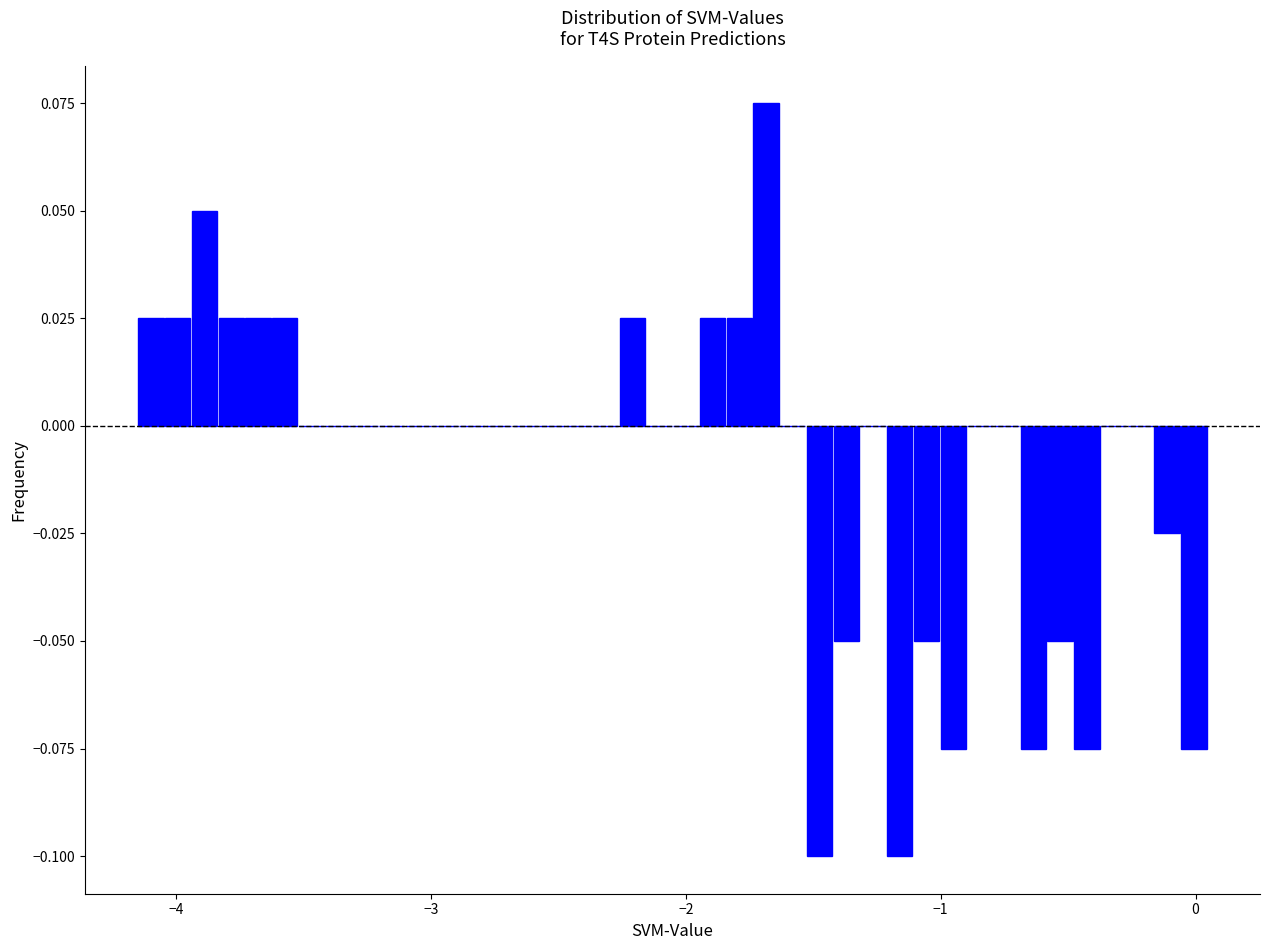

Read against the x-axis, roughly where is the centre of the tallest bar?

-1.7